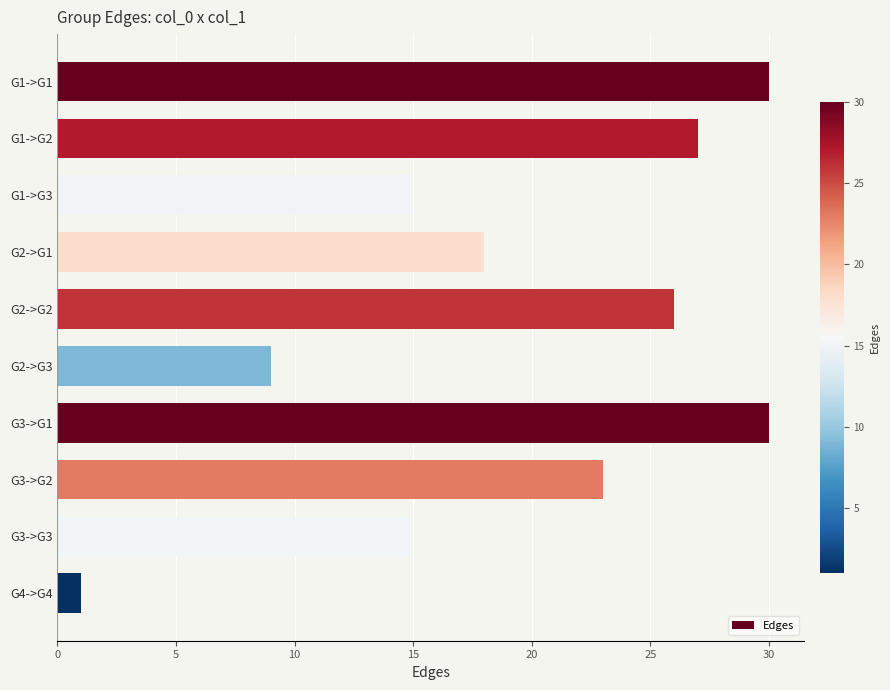

What is the change in value from G3->G3 to G4->G4?

-14